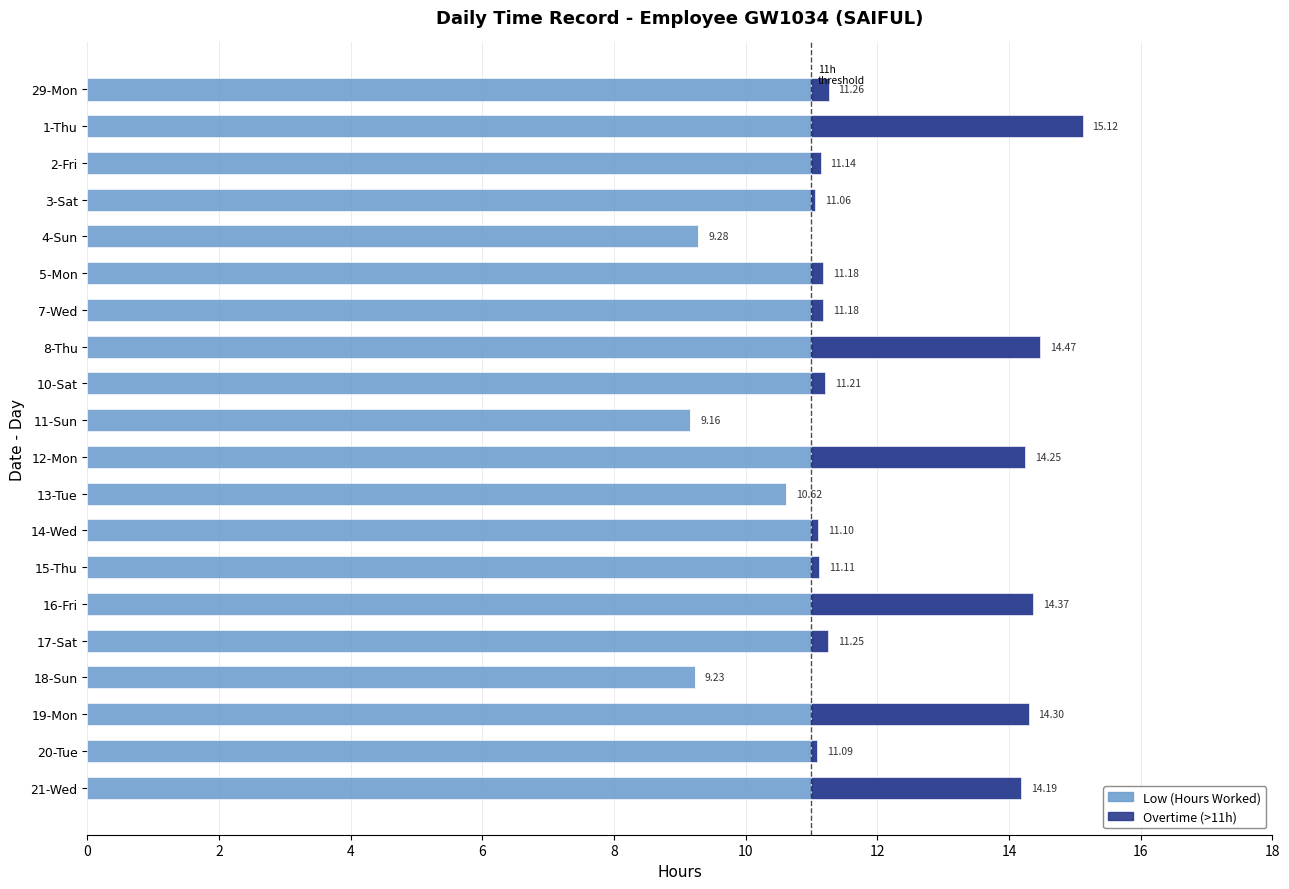

List the series in order of their peak value, lowest first.

Overtime (>11h), Low (Hours Worked)